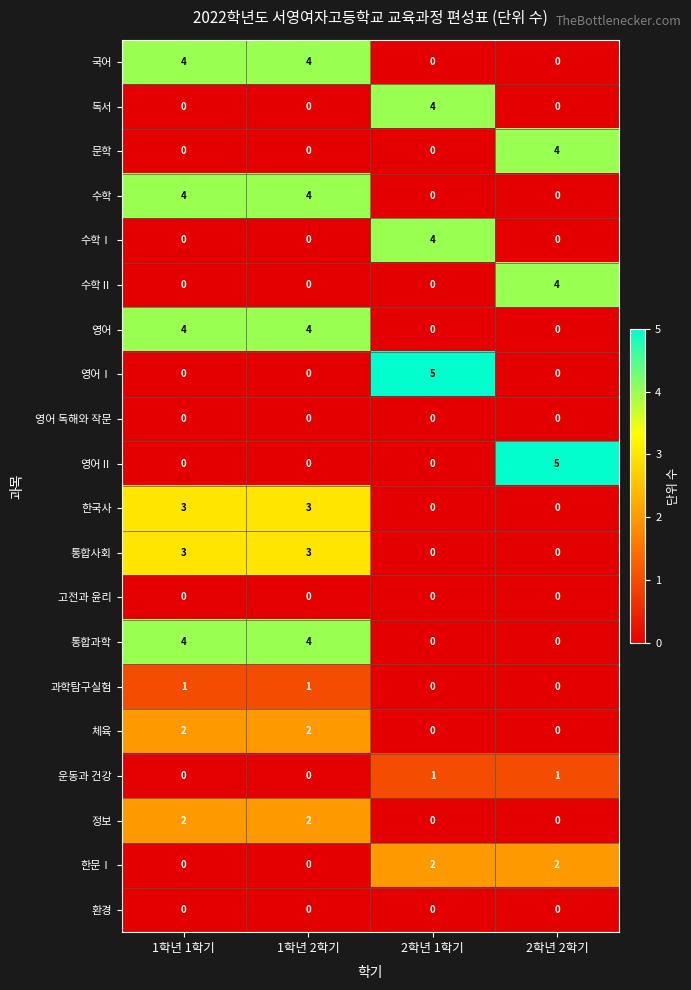

How many categories are shown in the chart?

4